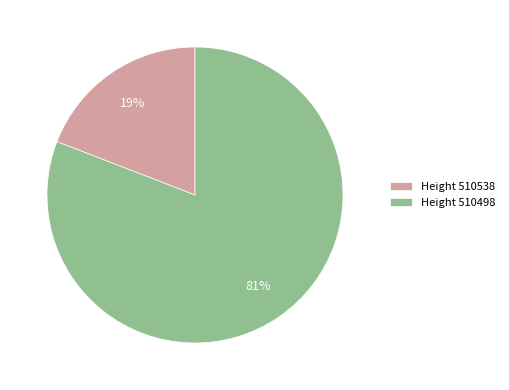

Which slice is the smallest?

Height 510538